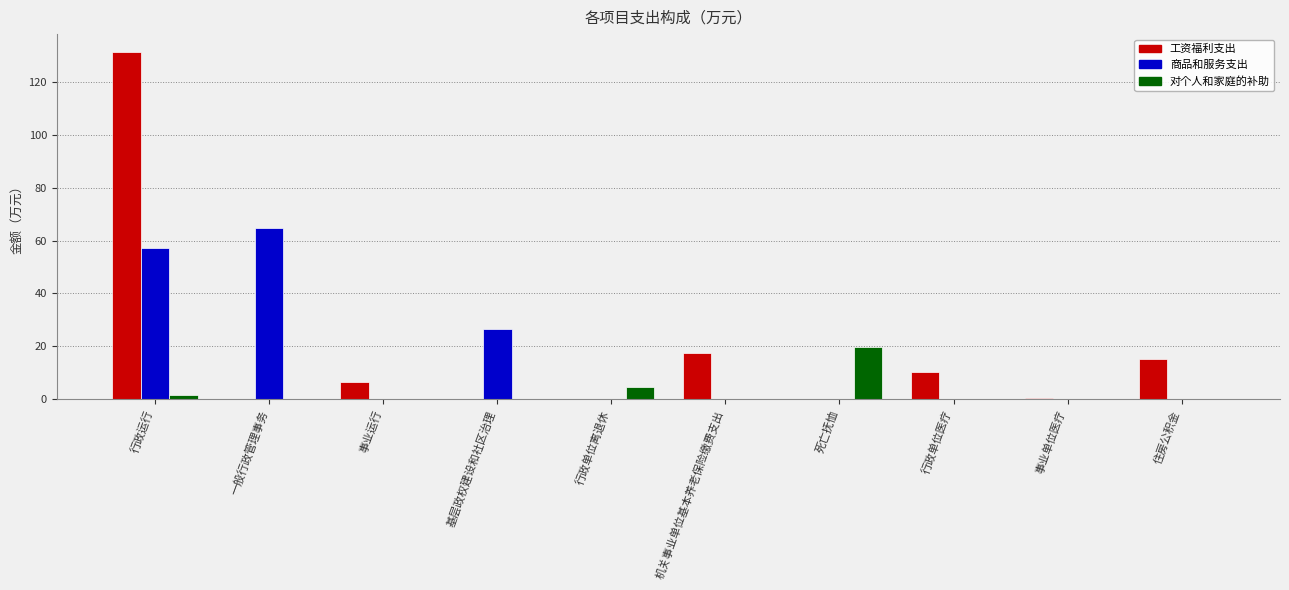

The 商品和服务支出 series shows 0.0 at 行政单位医疗. True or false?

True